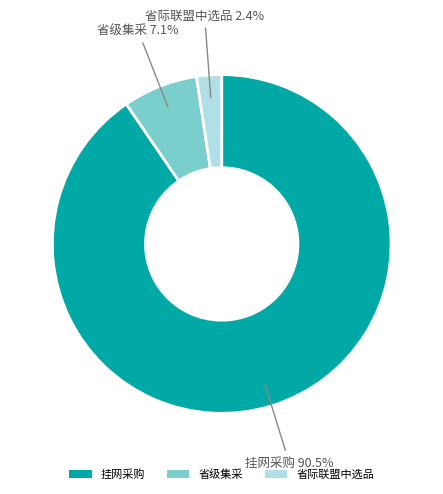

Which has a higher value, 省级集采 or 挂网采购?

挂网采购